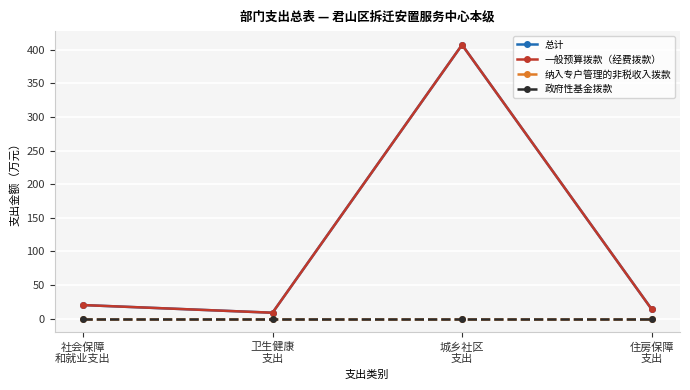

True or false: 总计 and 纳入专户管理的非税收入拨款 cross at least once.

False